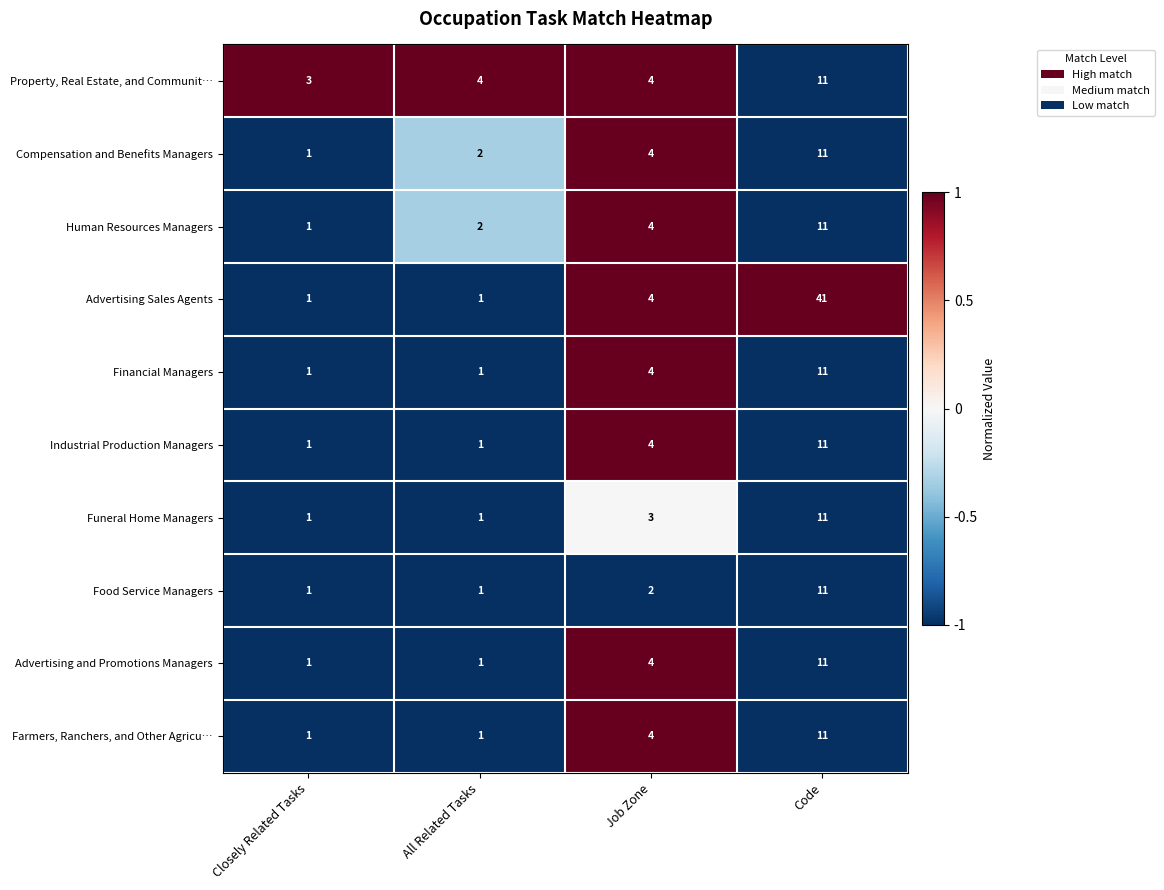

What is the approximate value of Compensation and Benefits Managers at Code, to the nearest 10?

10